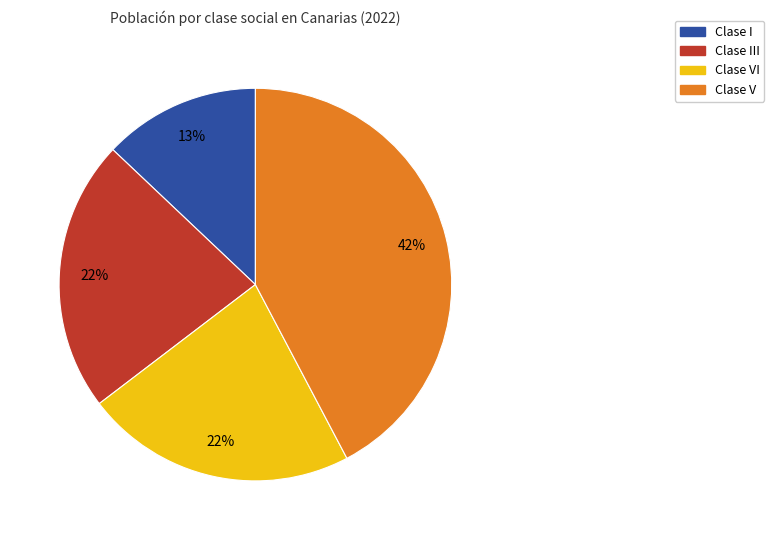

Is there a majority slice in this chart?

No